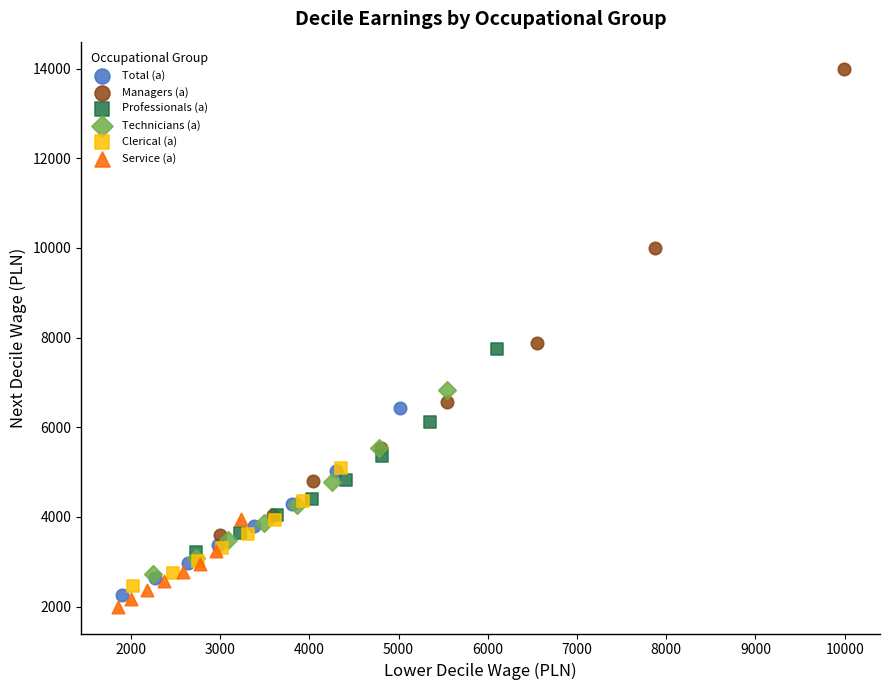

Which series reaches the maximum Y coordinate?

Managers (a)